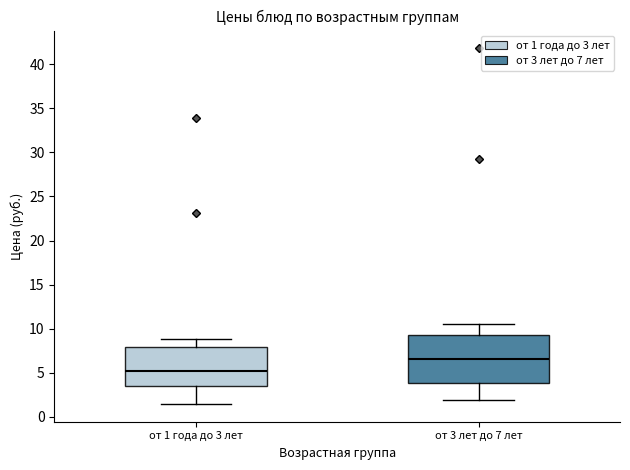

Which box's median line is the lowest?

от 1 года до 3 лет